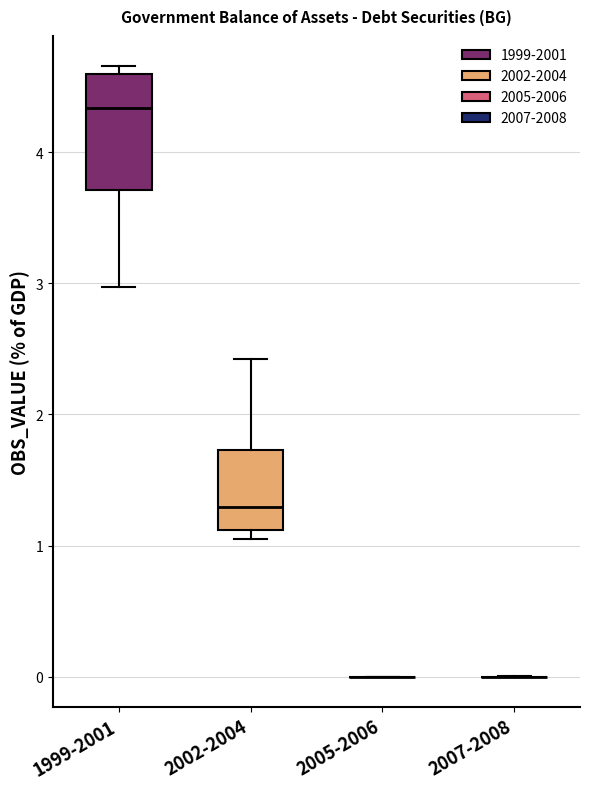

Reading left to right, transcribe this box plot: for each box, give where its median line is, the range the box spans, and where its two whiskers end, as read against the y-axis. The values are not printed on the chart, so give them approximately, as read against the axis.

1999-2001: median 4.3, box 3.7 to 4.6, whiskers 3.0 to 4.7
2002-2004: median 1.3, box 1.1 to 1.7, whiskers 1.0 to 2.4
2005-2006: box collapsed to a line at 0.0, whiskers 0.0 to 0.0
2007-2008: box collapsed to a line at 0.0, whiskers 0.0 to 0.0